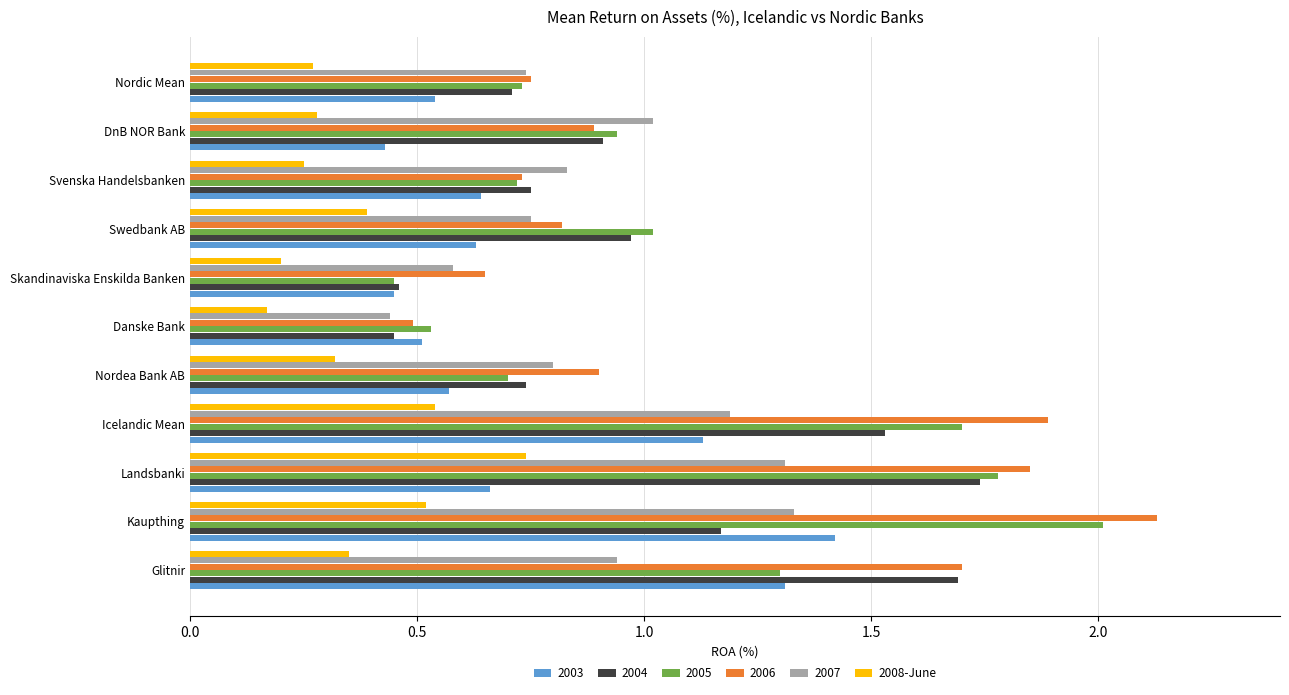

Is it true that 2003 equals 0.7 at Landsbanki?

True